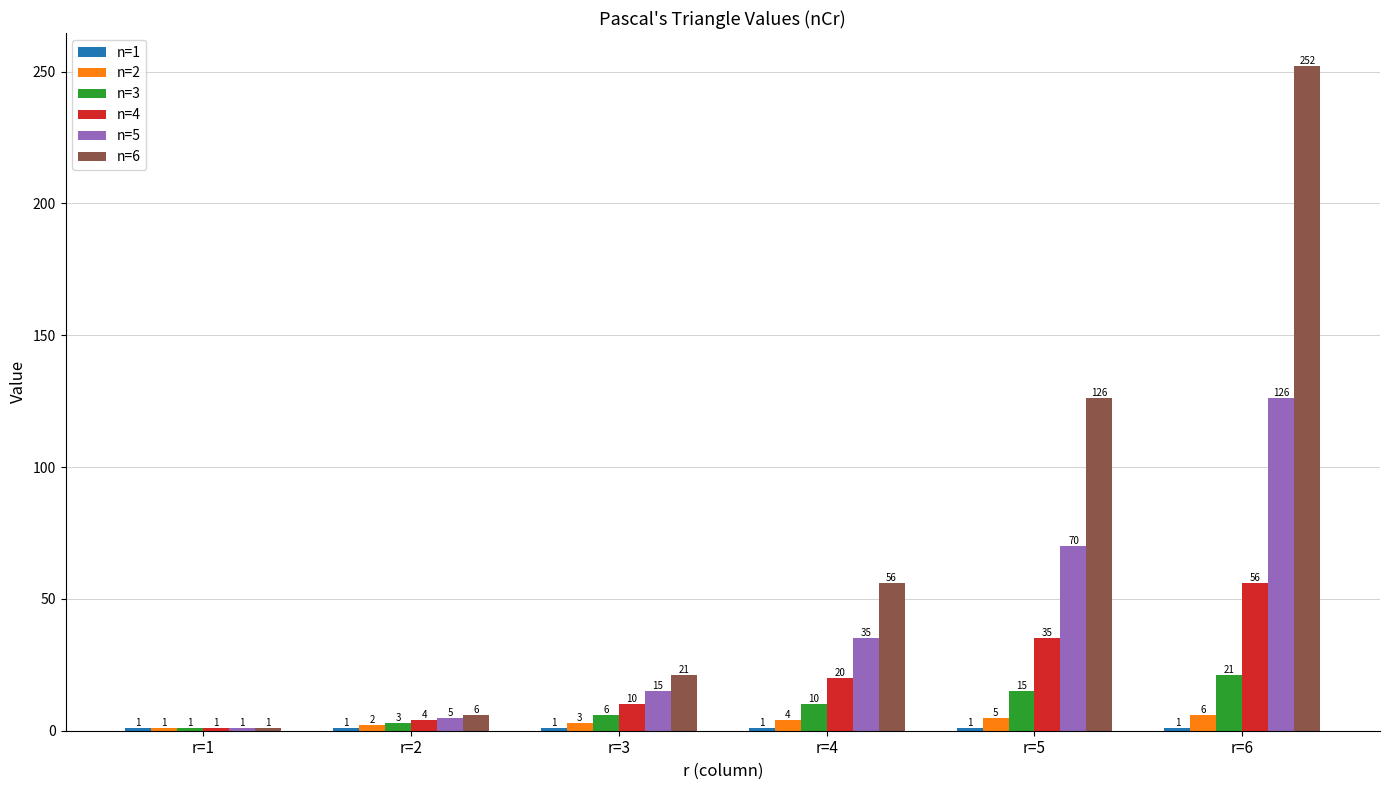

Are the bars horizontal?

No